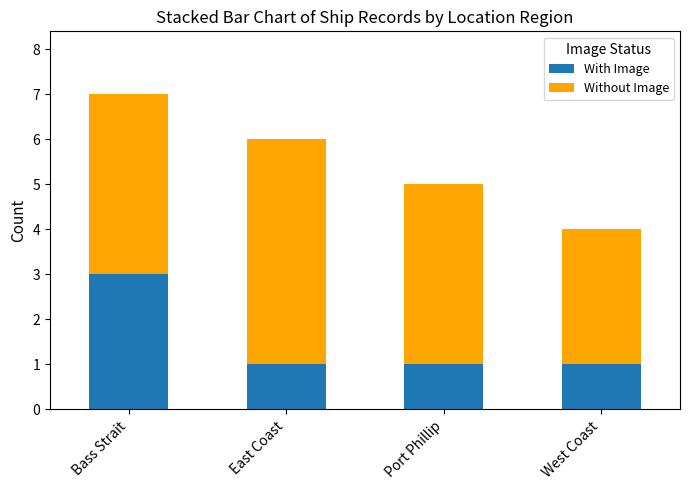

At which category is the sum across all series the highest?

Bass Strait